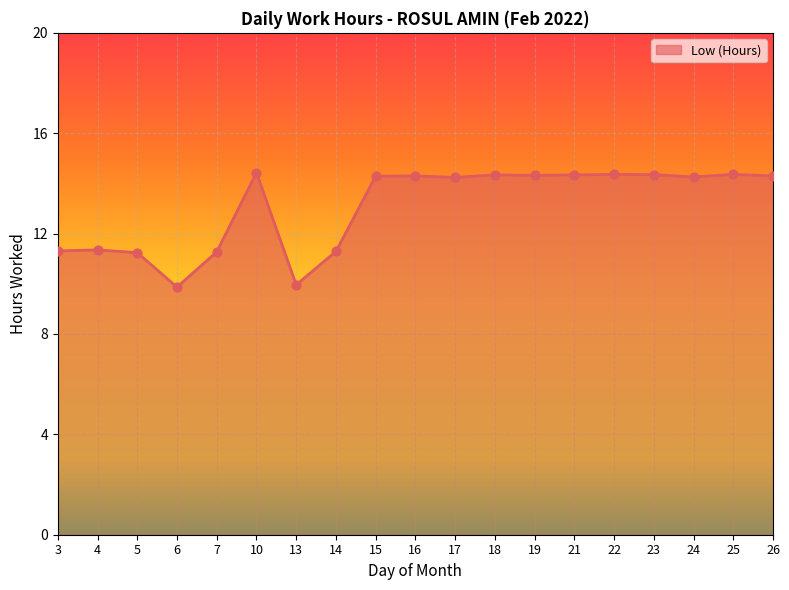

What is the change in value from 5 to 23?

+3.1